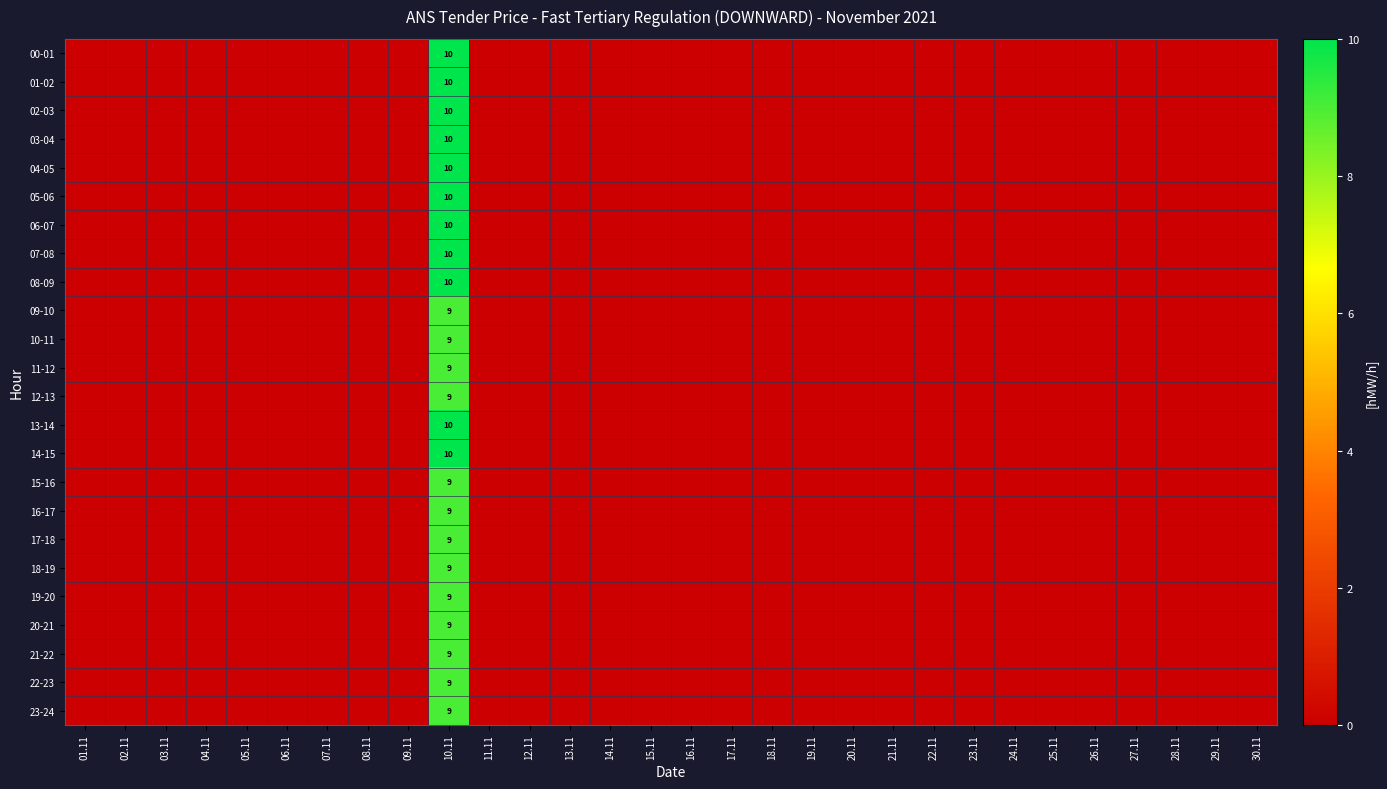

The 22-23 series shows 5 at 11.11. True or false?

False